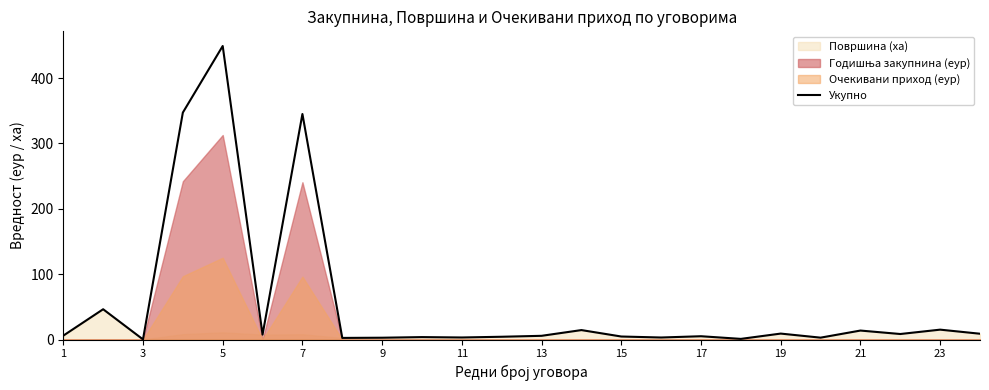

Is it true that Укупно equals 9.1 at 19?

True